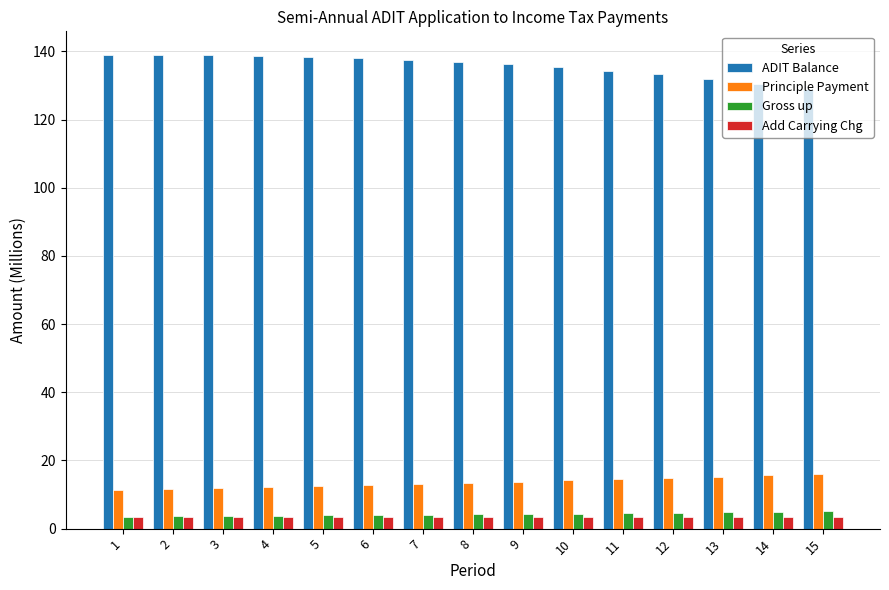

What is the sum of all Add Carrying Chg values?

51.9